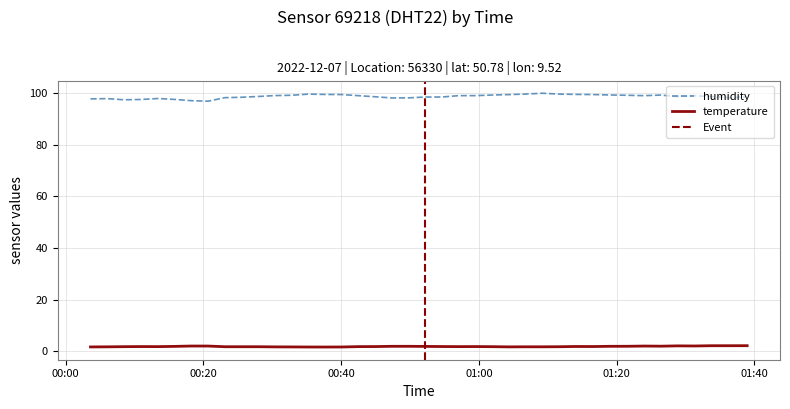

Is it true that humidity equals 99.5 at 2022-12-07T00:37:40?

True